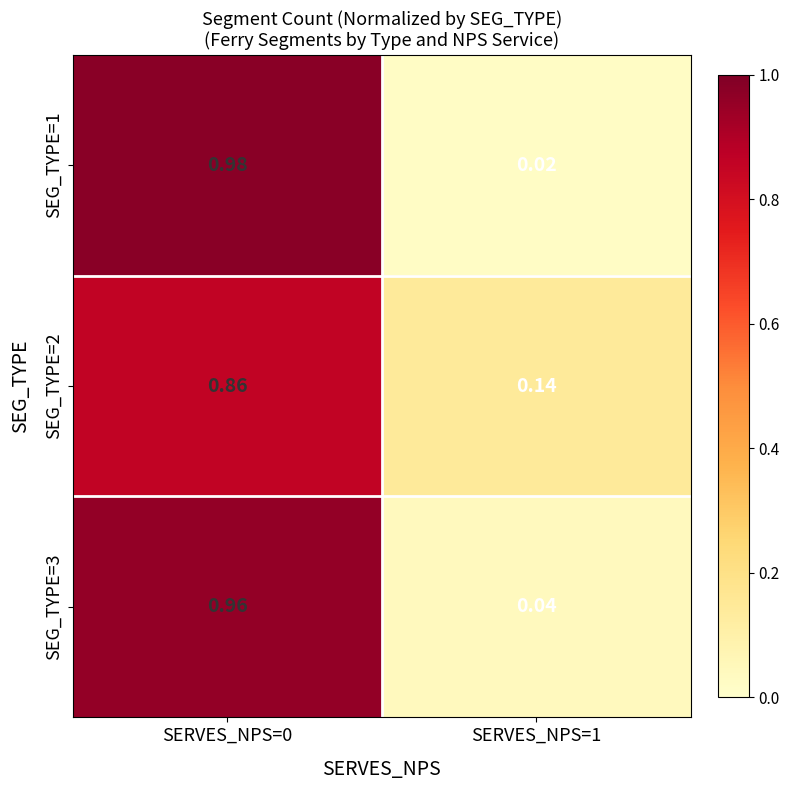

Is the value of SEG_TYPE=2 at SERVES_NPS=0 greater than the value of SEG_TYPE=3 at SERVES_NPS=1?

Yes